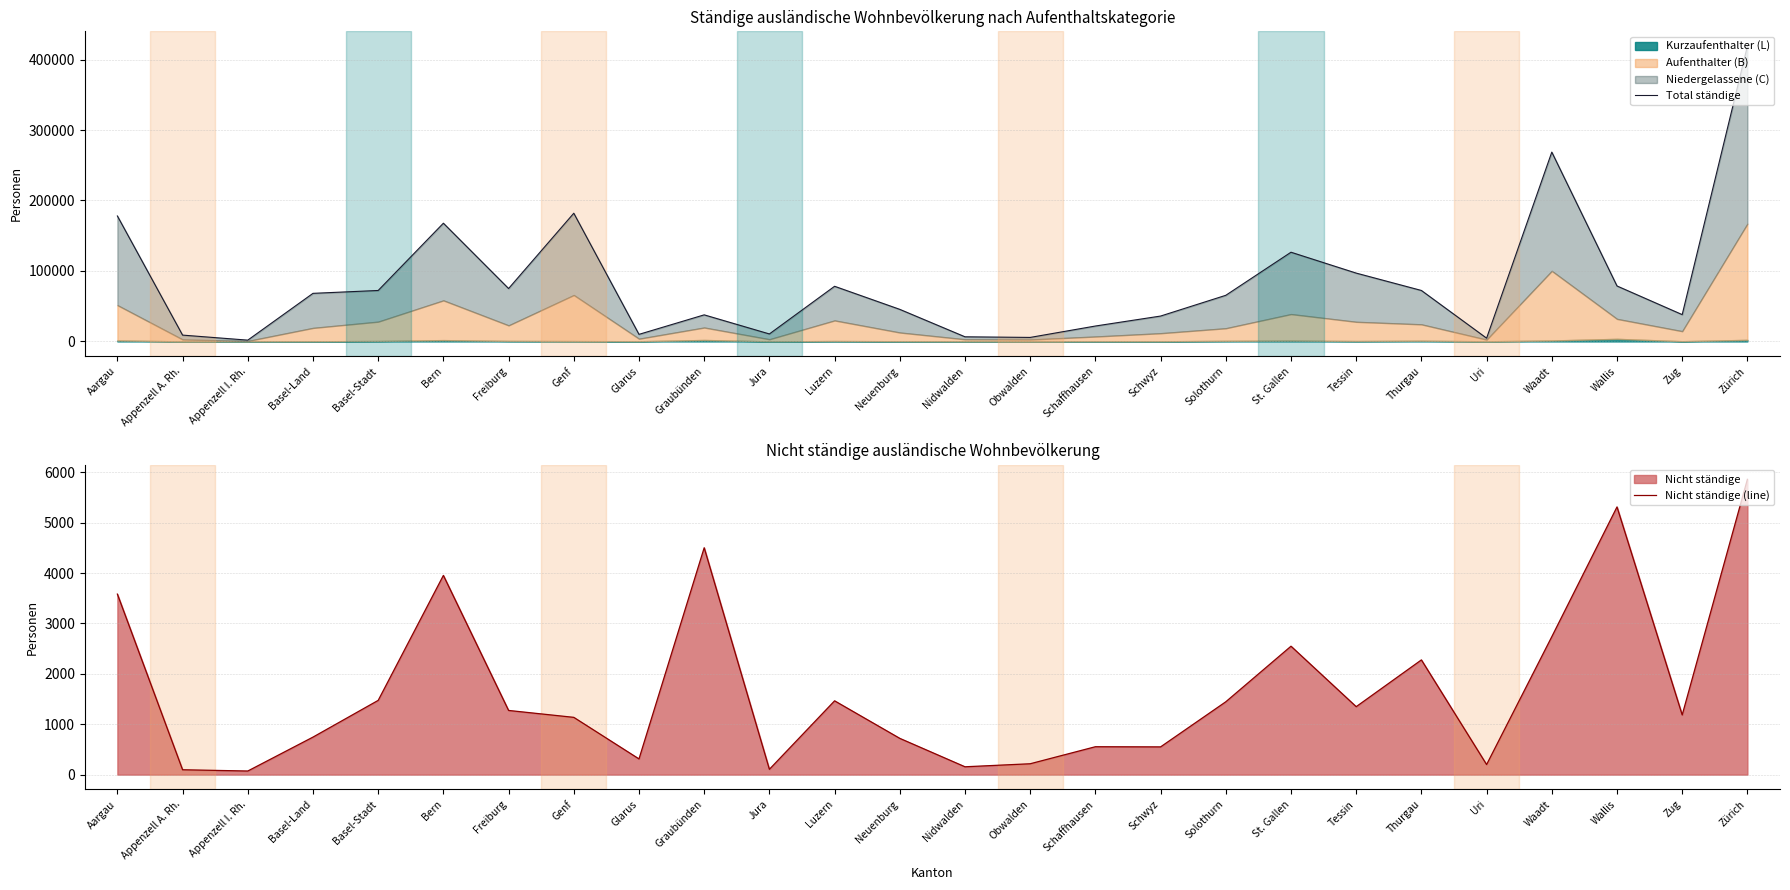

At which category does Total ständige reach its first local peak?

Bern